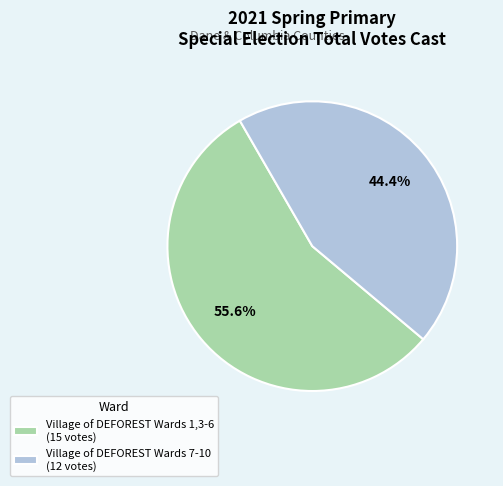

To the nearest percent, what is the average slice percentage?

50%